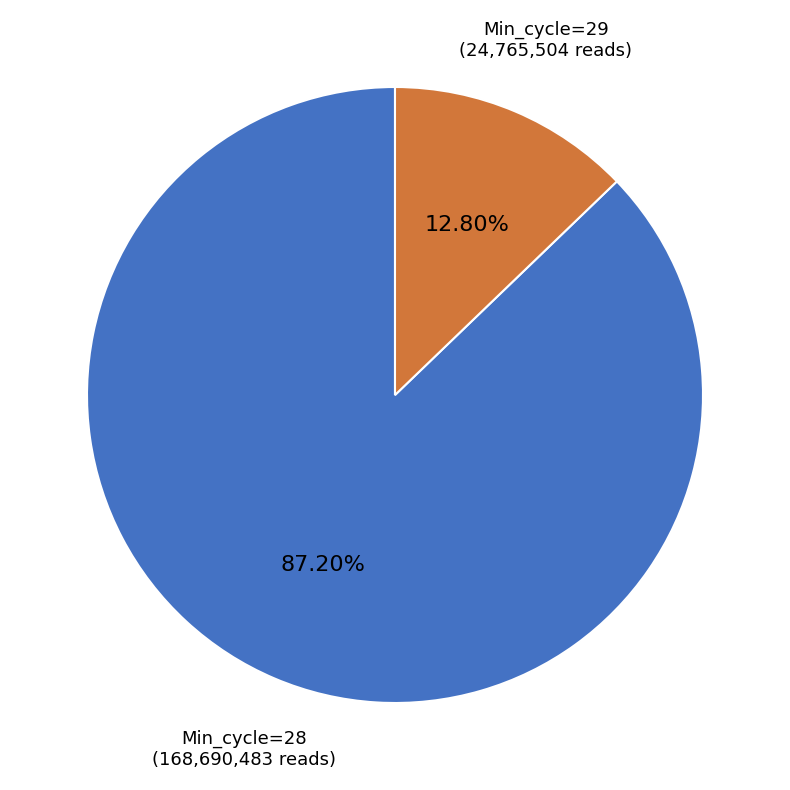

How many segments does this pie chart have?

2